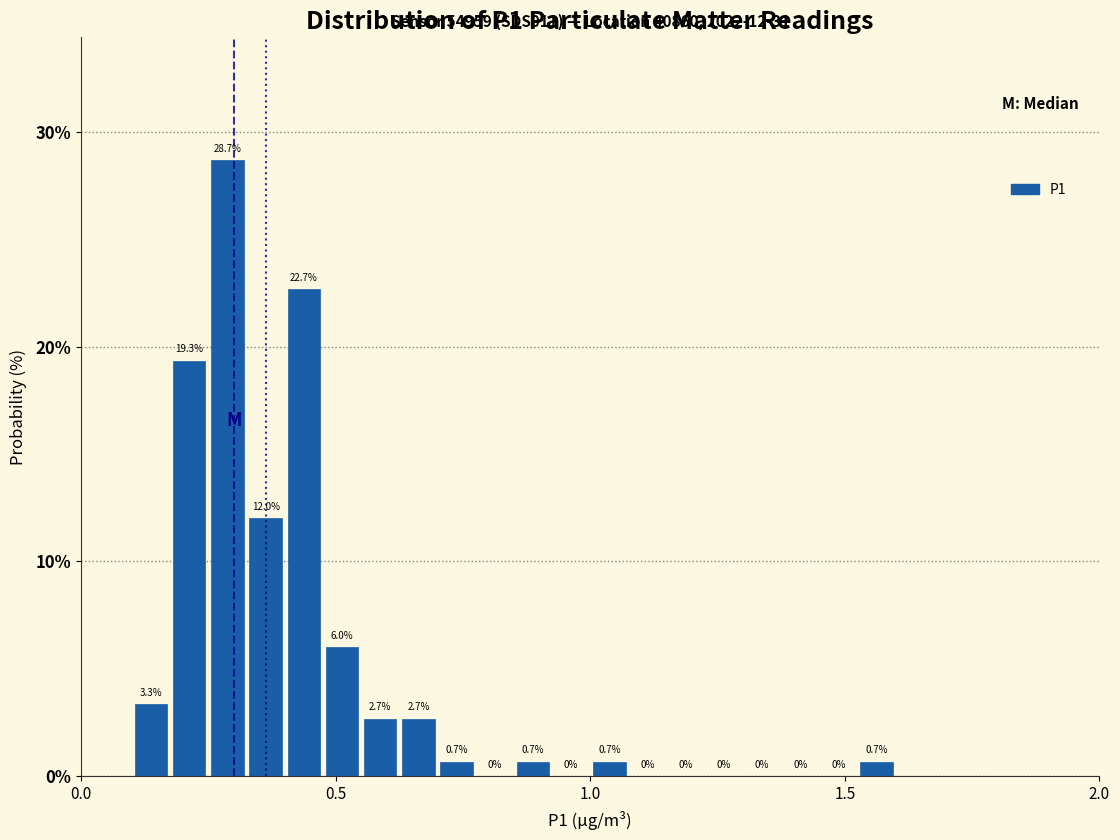

Around what value on the x-axis is the tallest bar? Give the approximate position of its centre, as read against the axis.

0.30